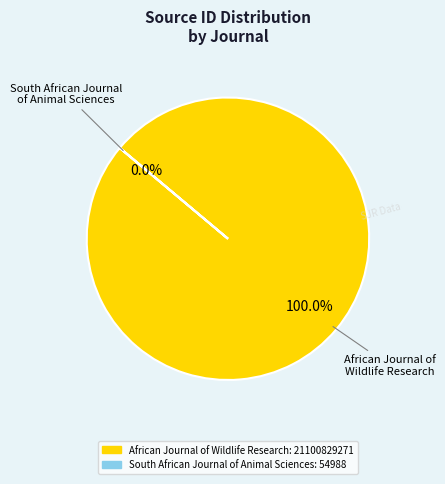

True or false: South African Journal
of Animal Sciences accounts for 0% of the total.

True